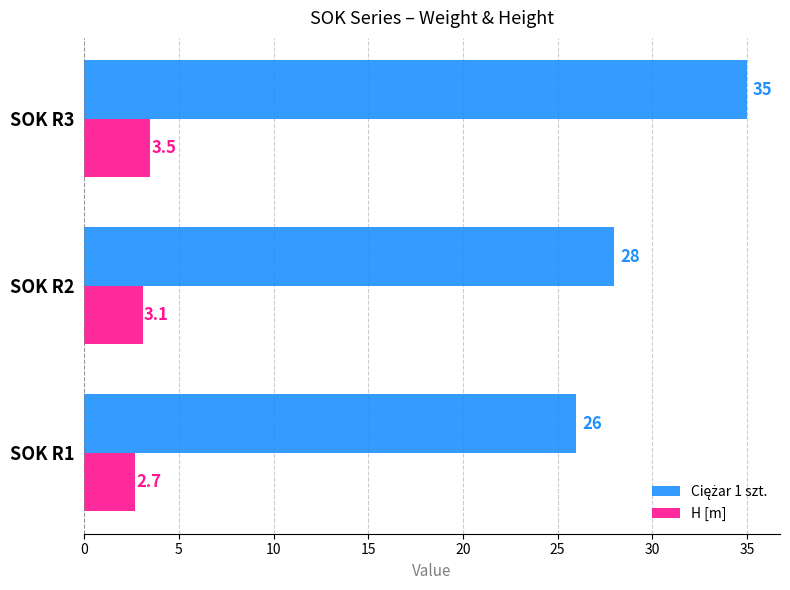

Where is H [m] nearest to the value 3?

SOK R2